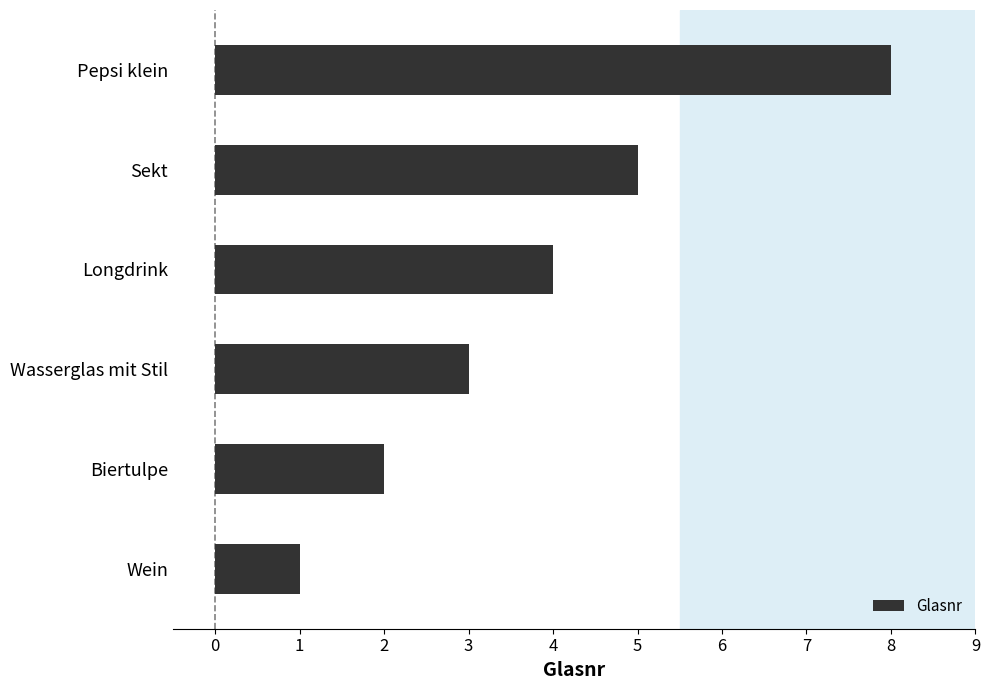

Reading bottom to top, list all the values displayed in this chart.

Wein=1	Biertulpe=2	Wasserglas mit Stil=3	Longdrink=4	Sekt=5	Pepsi klein=8